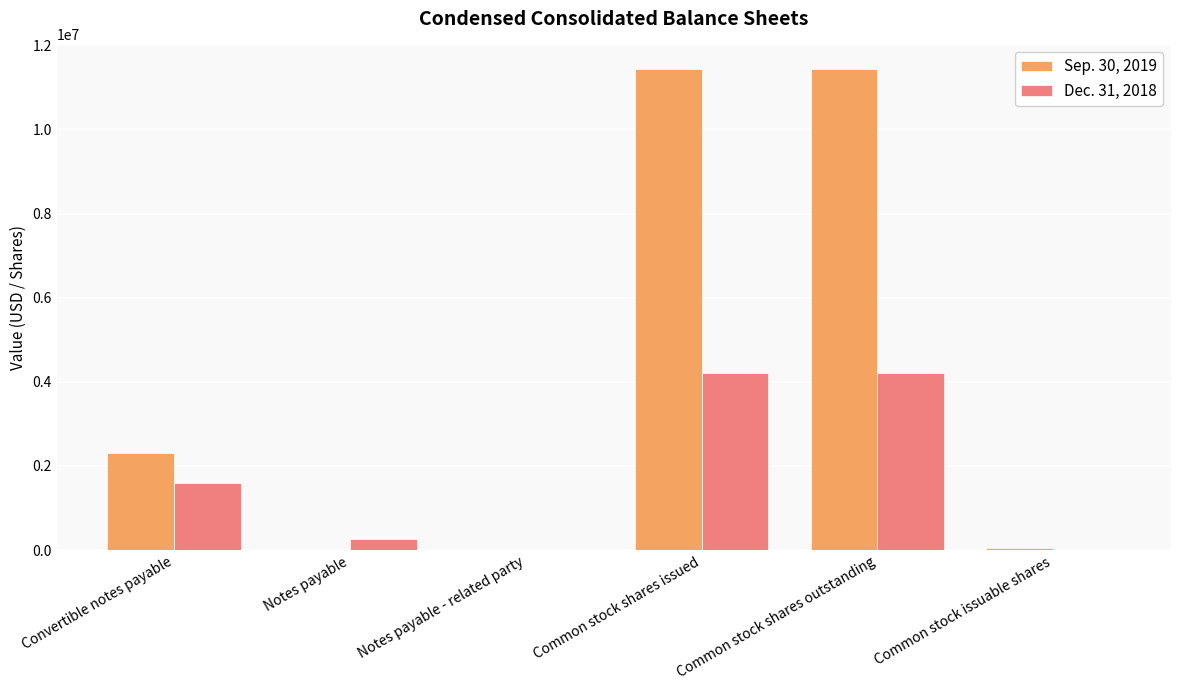

What is the total value across all series at Common stock shares issued?

15666073